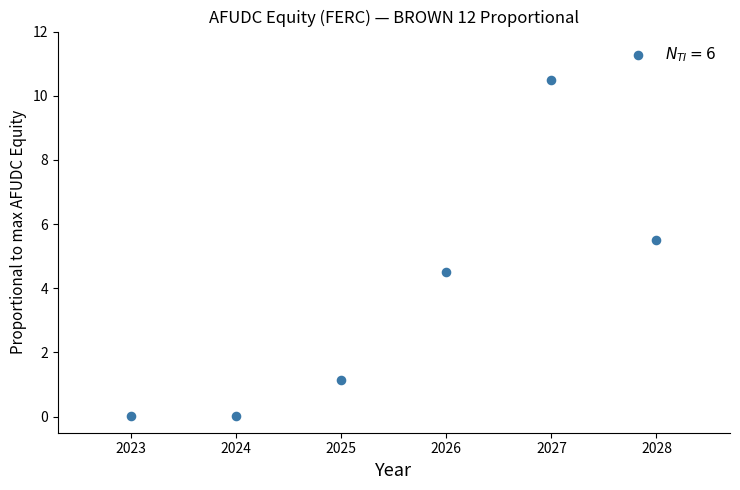

What is the average Y value?

3.6